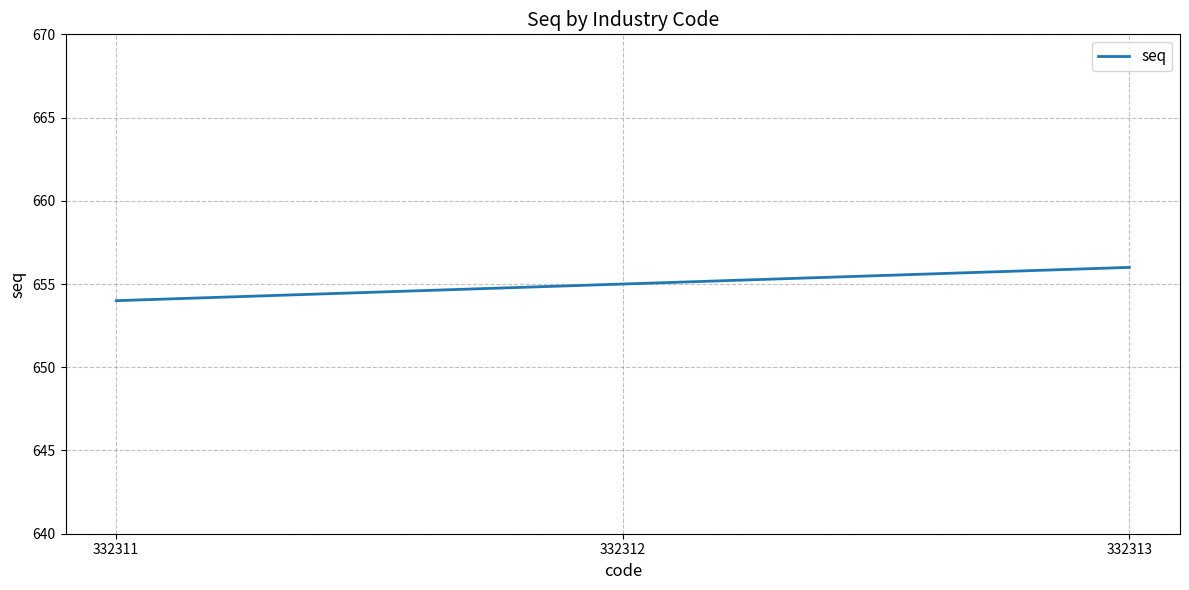

What is the difference between the maximum and minimum values?

2